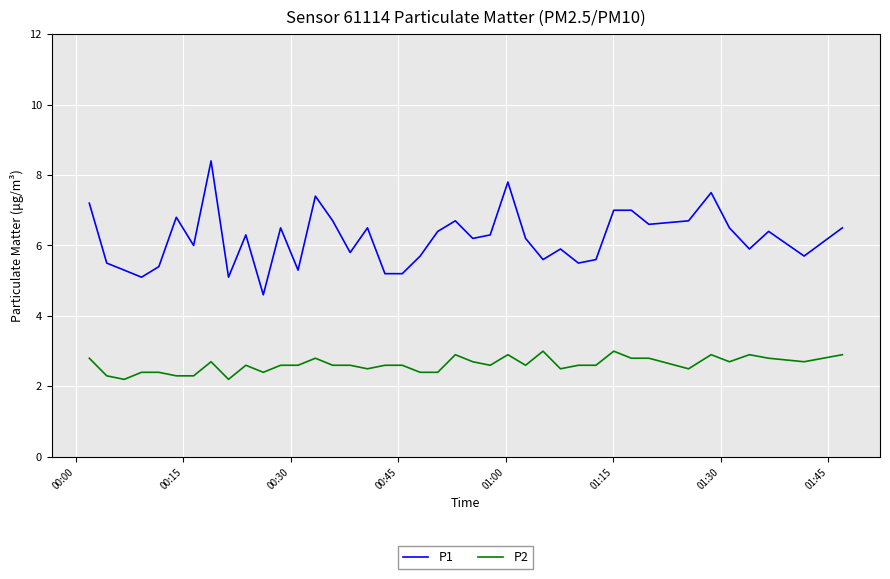

True or false: P1 and P2 cross at least once.

False